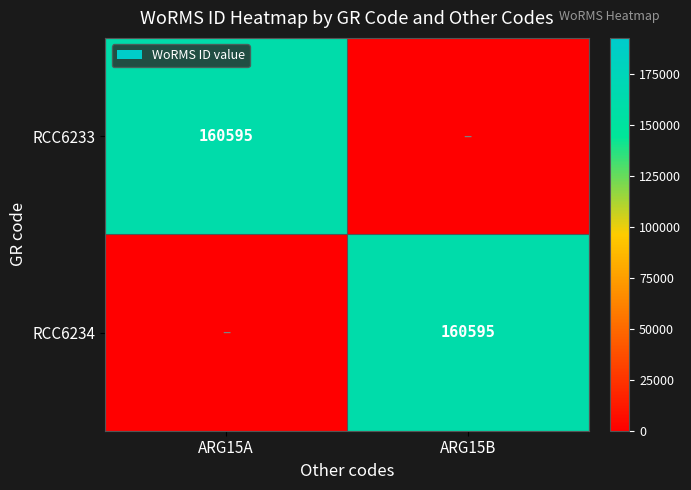

Is it true that RCC6233 equals 160595 at ARG15A?

True